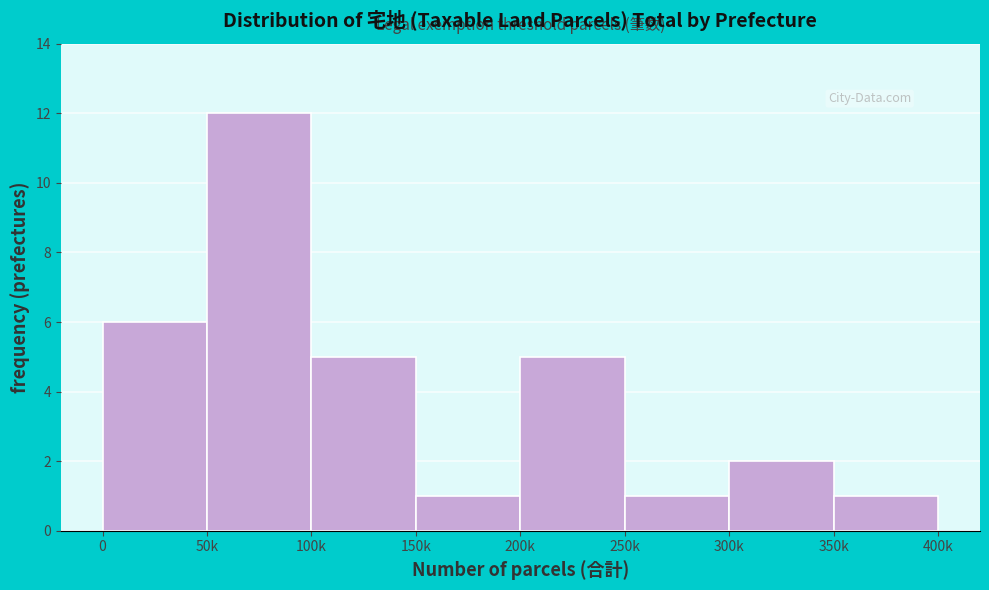

Reading left to right, transcribe all the data shown in this chart.

6	12	5	1	5	1	2	1